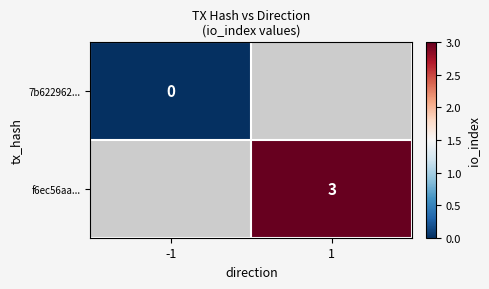

What is the greatest value displayed?

3.0